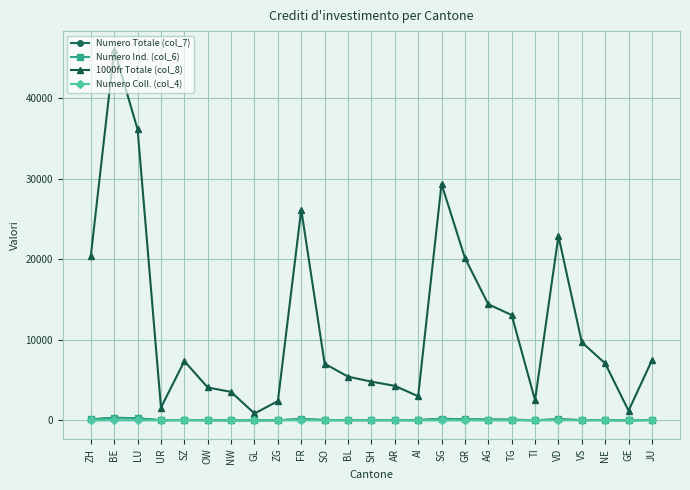

What is the label of the 24th point from the right?

BE